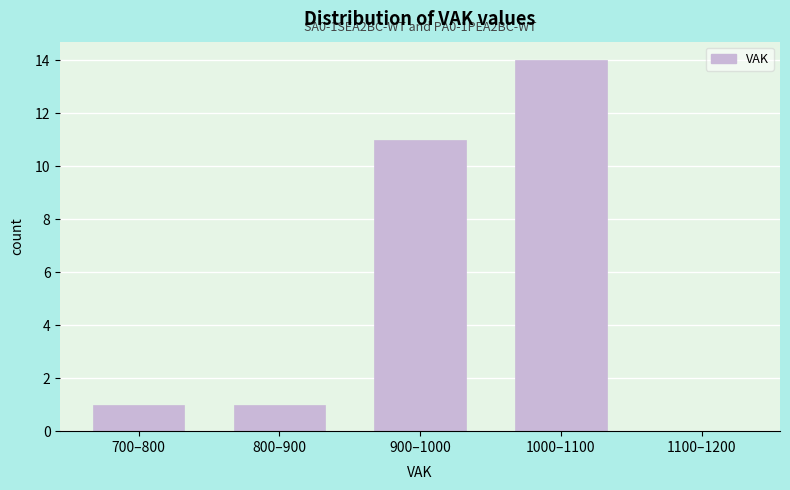

Reading right to left, extract all data points from this chart.

1100–1200=0	1000–1100=14	900–1000=11	800–900=1	700–800=1